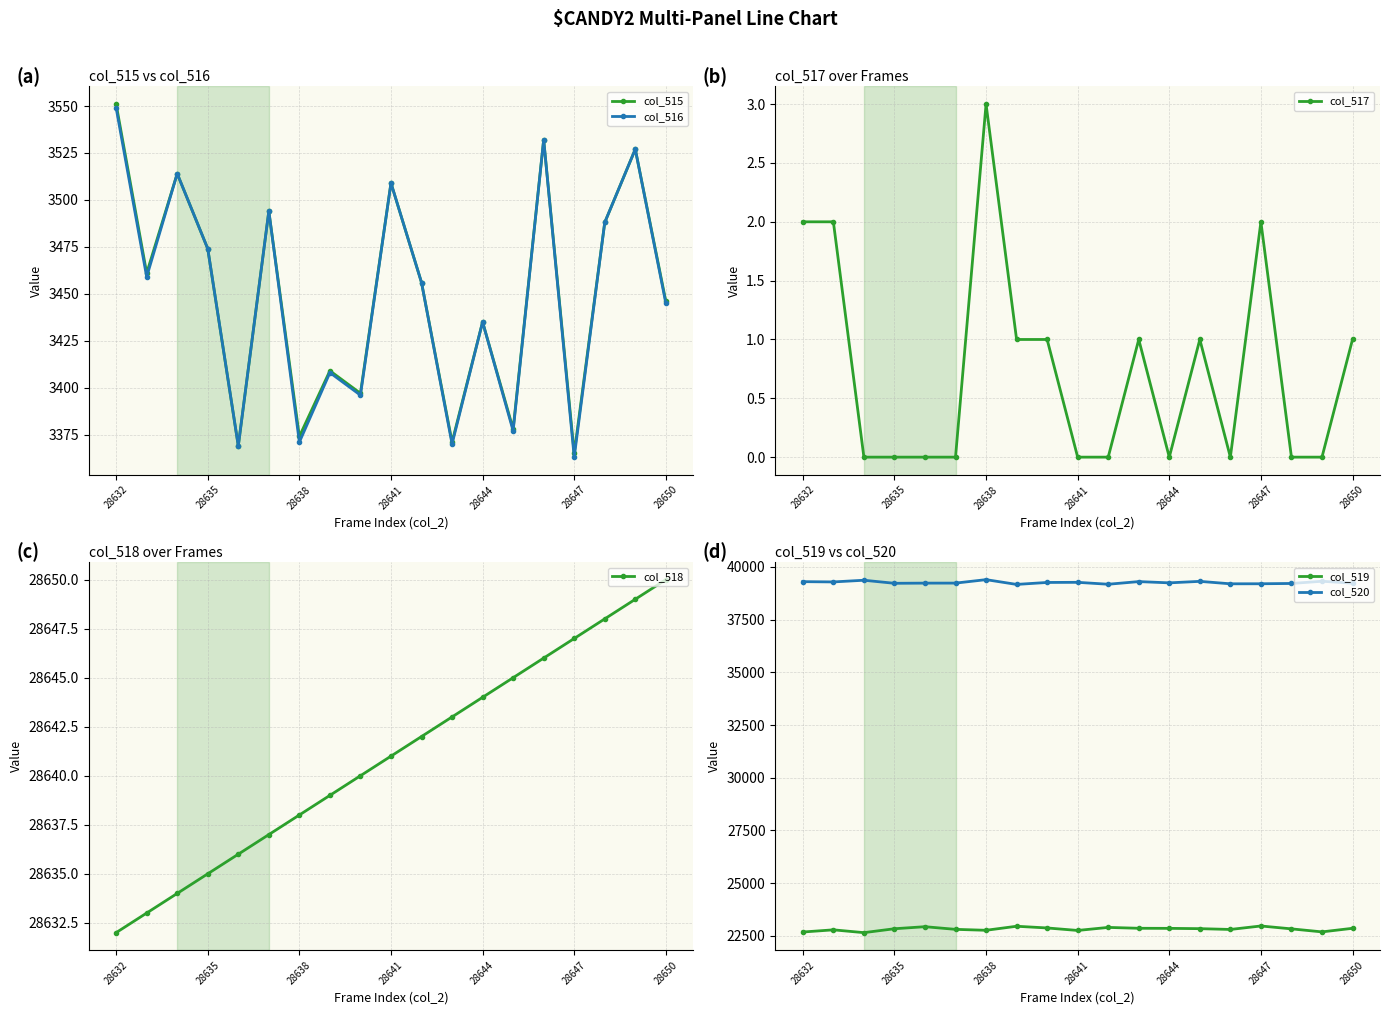

List the series in order of their peak value, highest first.

col_520, col_518, col_519, col_515, col_516, col_517